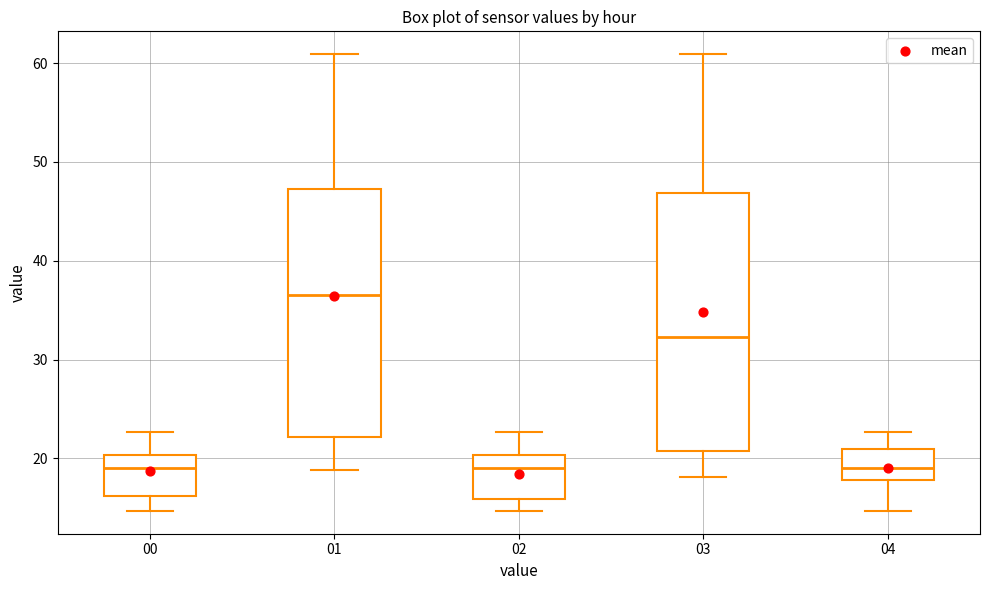

Where does the lower whisker of the box at x = 00 end on the y-axis? The values are not printed on the chart, so give them approximately, as read against the axis.

15